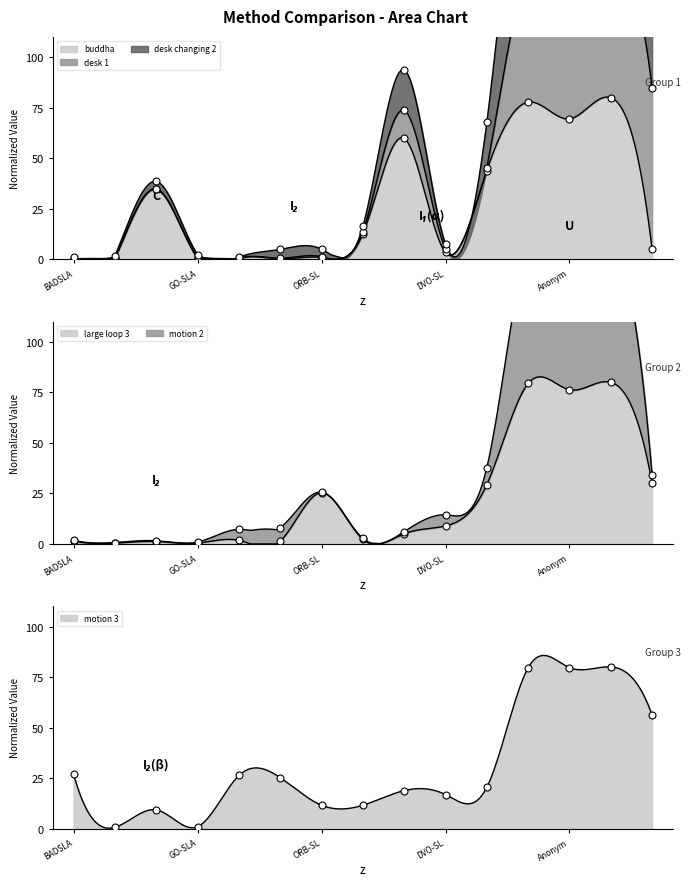

Between BADSLAM2 and ROSEFusion, which series saw the biggest shift?

desk changing 2